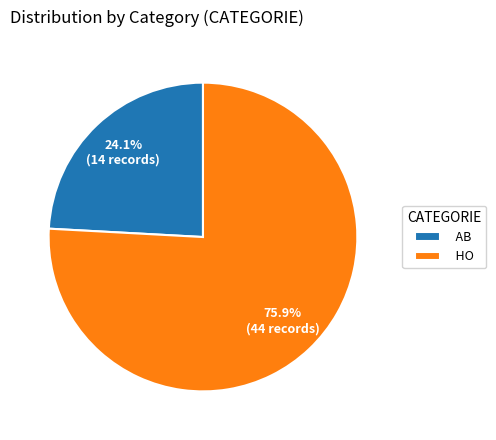

Count the number of slices in the pie.

2